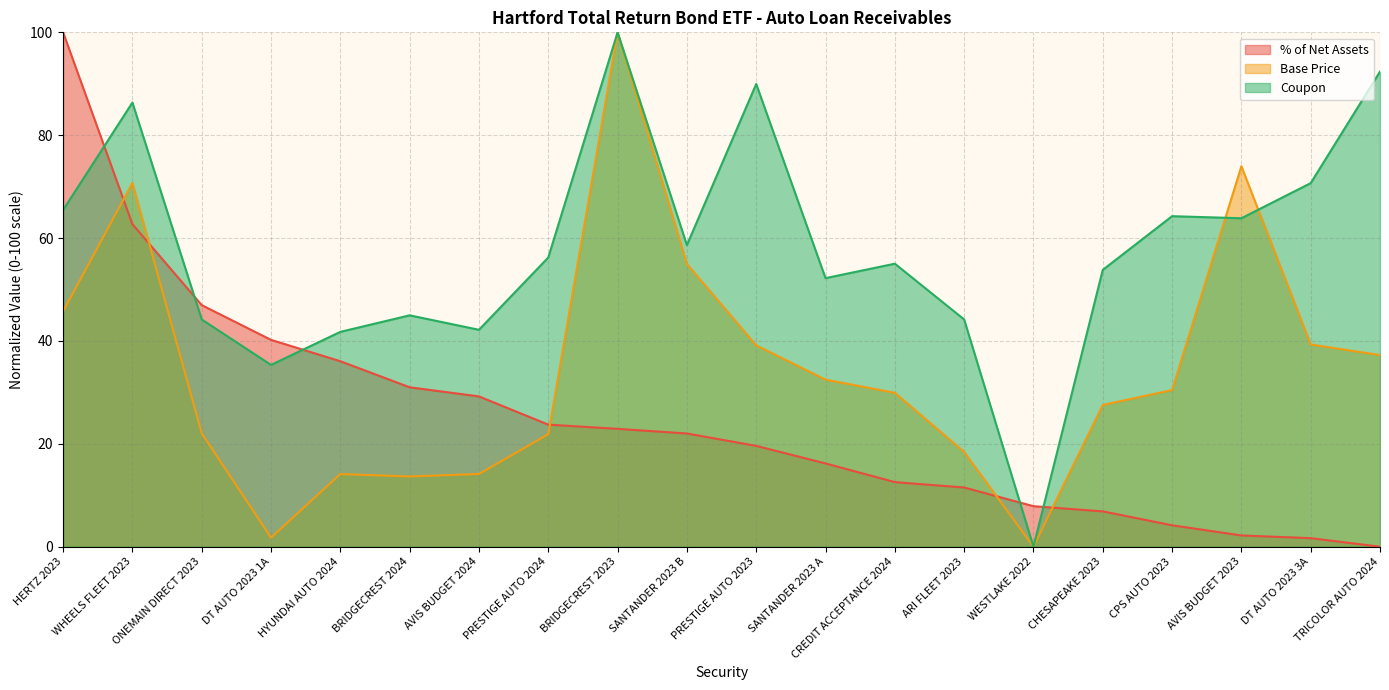

True or false: % of Net Assets has a value of 23.7 at PRESTIGE AUTO 2024.

True